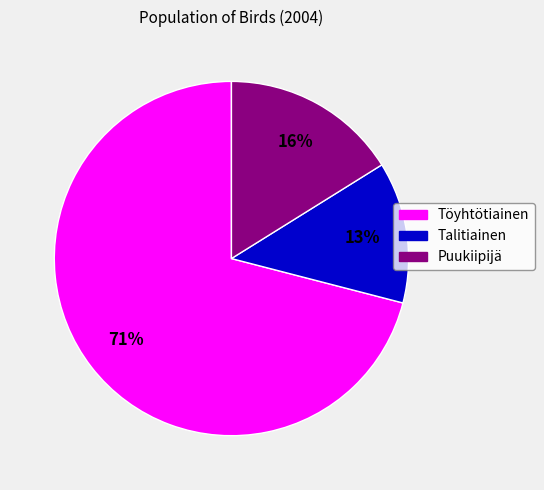

Is the sum of Talitiainen and Töyhtötiainen greater than half?

Yes